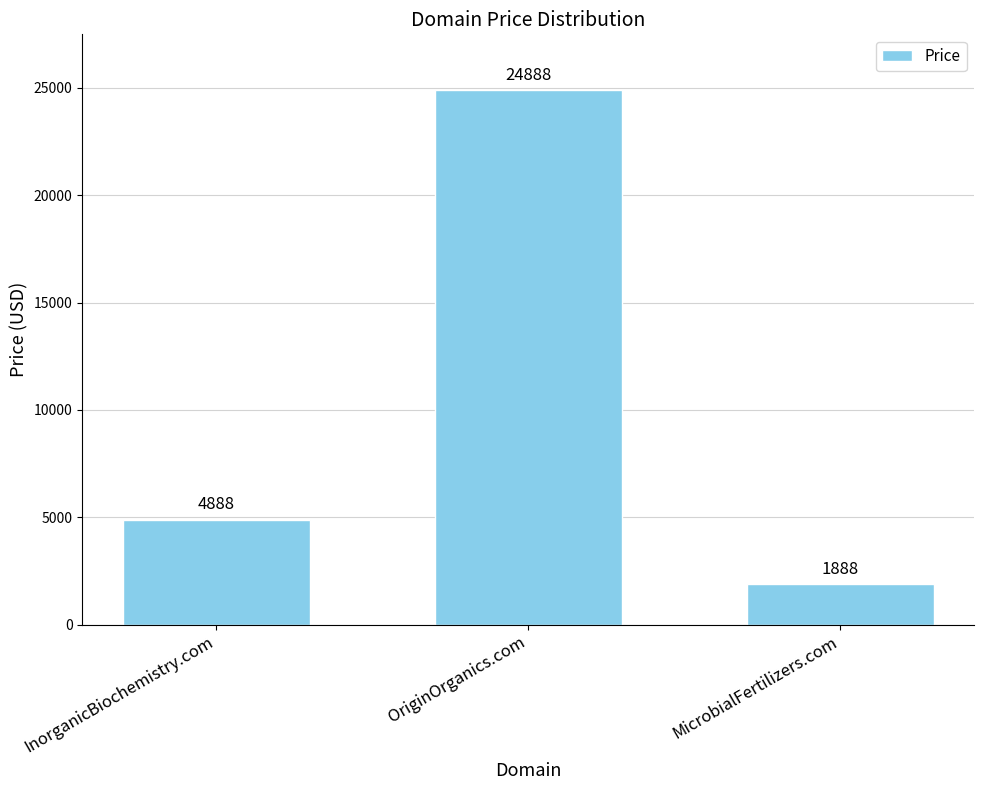

How many values are below 4888?

1